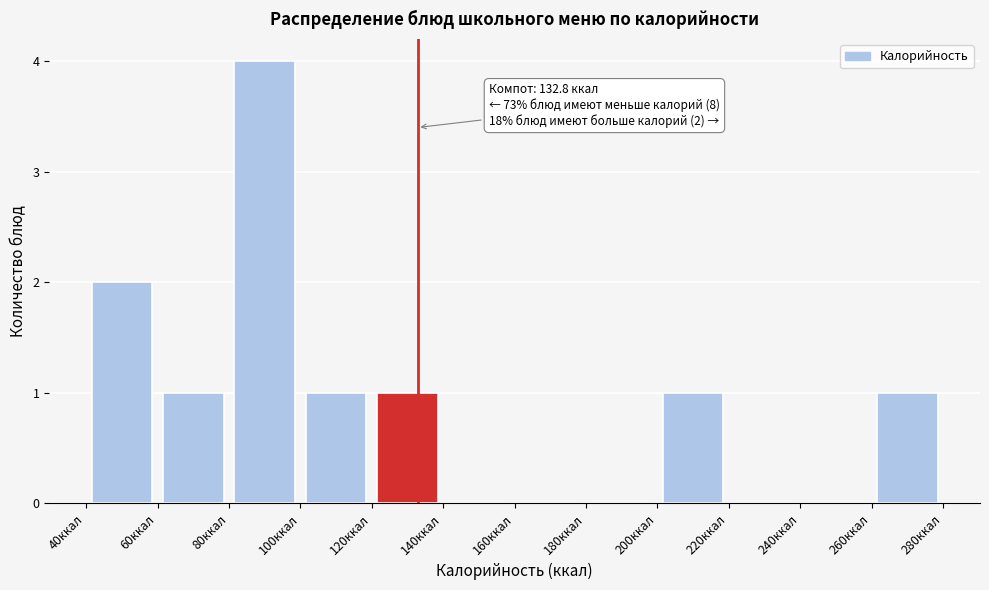

Over which range of the x-axis is the bar tallest?

80 to 100